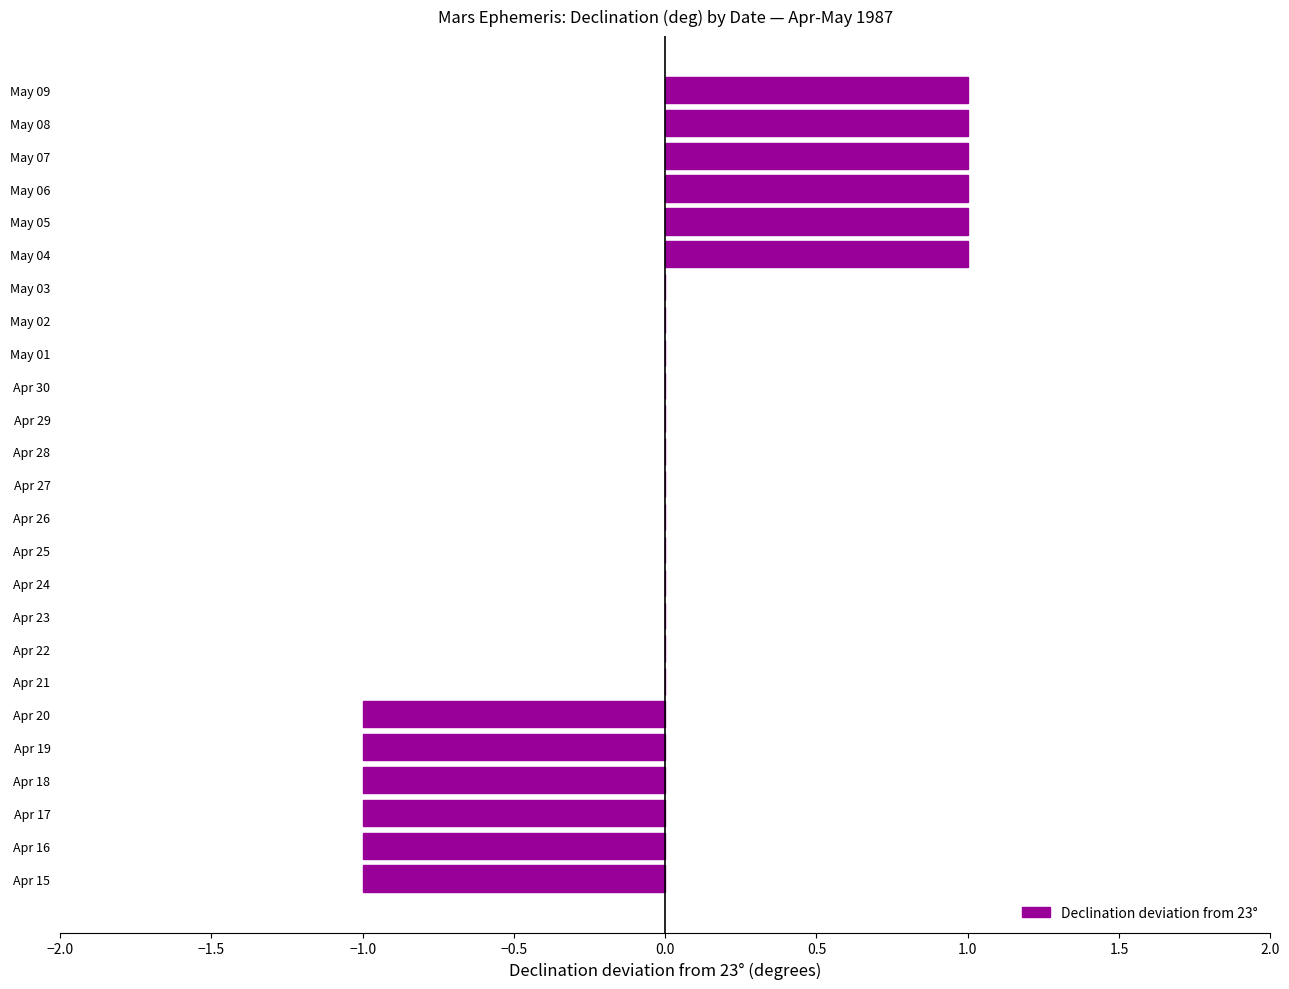

Reading bottom to top, what are all the values shown in this chart?

Apr 15=-1	Apr 16=-1	Apr 17=-1	Apr 18=-1	Apr 19=-1	Apr 20=-1	Apr 21=0	Apr 22=0	Apr 23=0	Apr 24=0	Apr 25=0	Apr 26=0	Apr 27=0	Apr 28=0	Apr 29=0	Apr 30=0	May 01=0	May 02=0	May 03=0	May 04=1	May 05=1	May 06=1	May 07=1	May 08=1	May 09=1